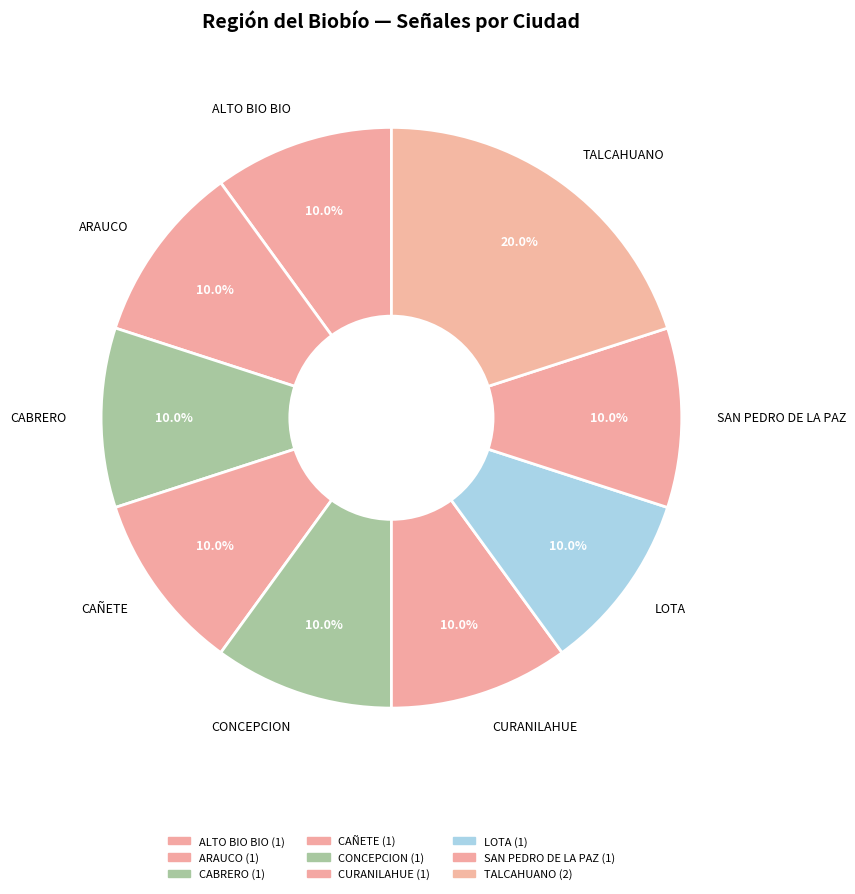

What is the largest slice in the pie chart?

TALCAHUANO